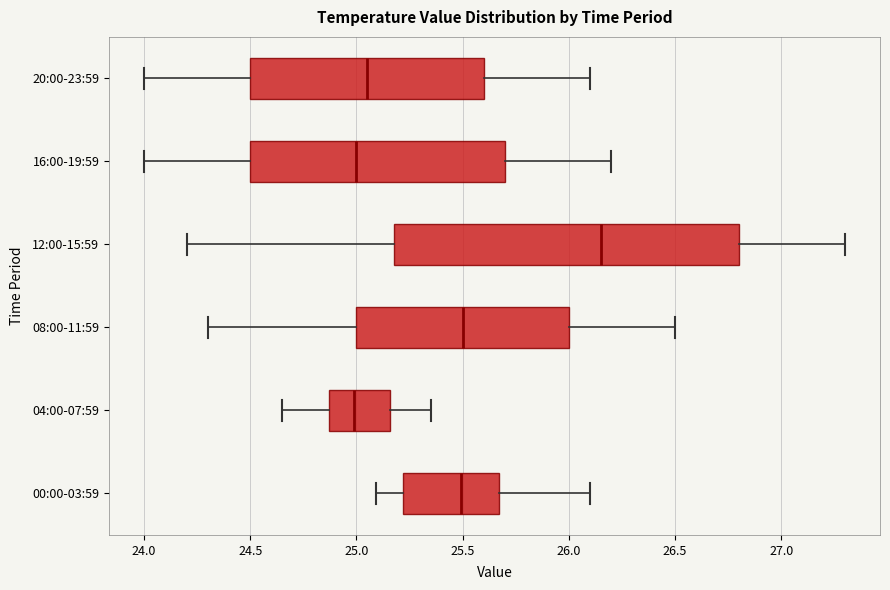

Where does the right whisker of the box for 12:00-15:59 end on the x-axis? The values are not printed on the chart, so give them approximately, as read against the axis.

27.30